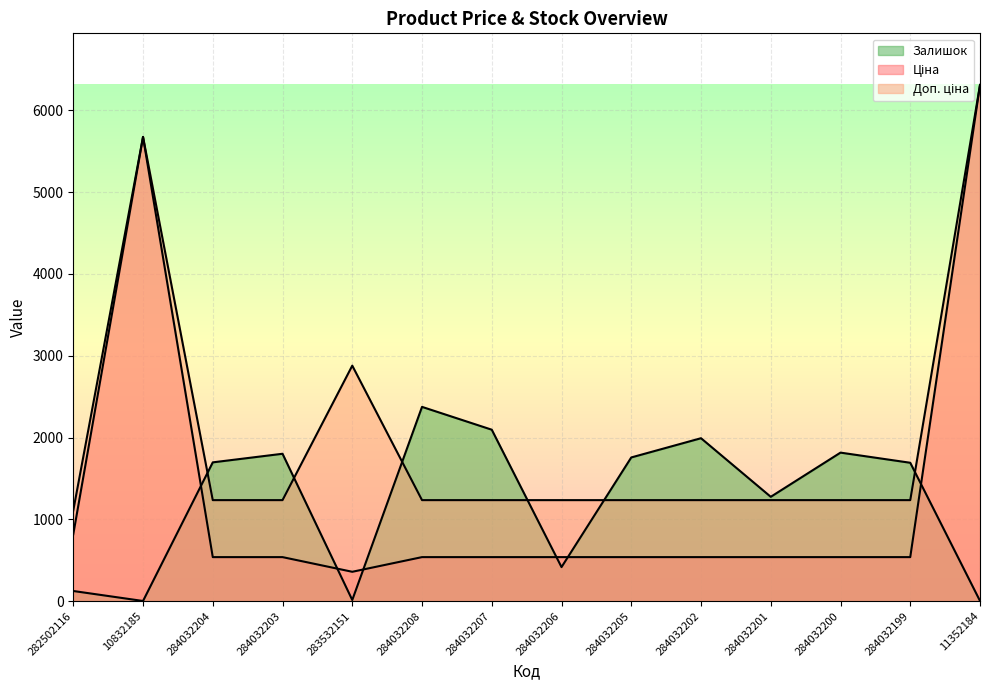

Is it true that Залишок equals 808.8 at 284032202?

False